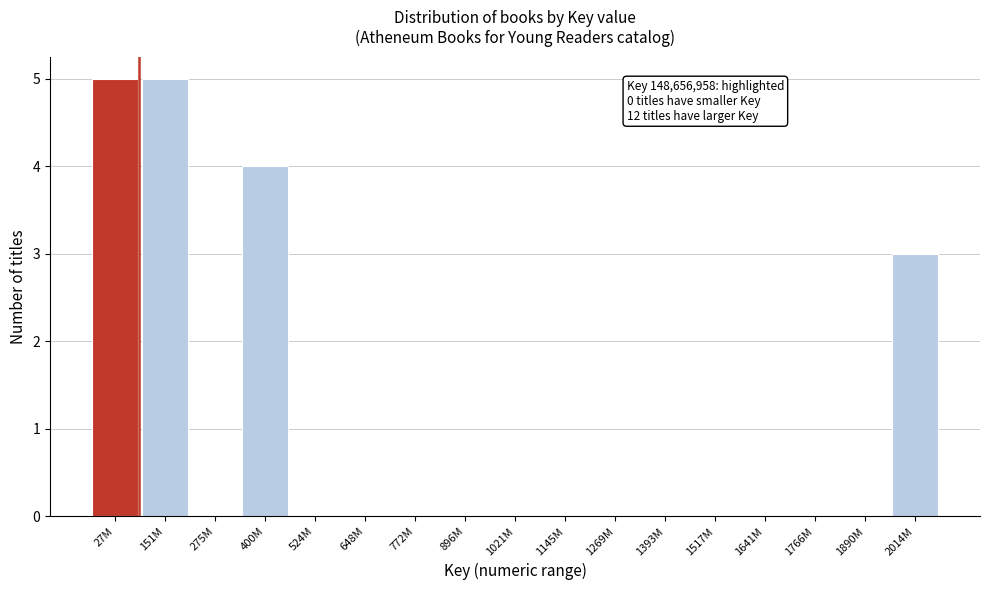

Reading left to right, what are all the values shown in this chart?

27M=5	151M=5	275M=0	400M=4	524M=0	648M=0	772M=0	896M=0	1021M=0	1145M=0	1269M=0	1393M=0	1517M=0	1641M=0	1766M=0	1890M=0	2014M=3